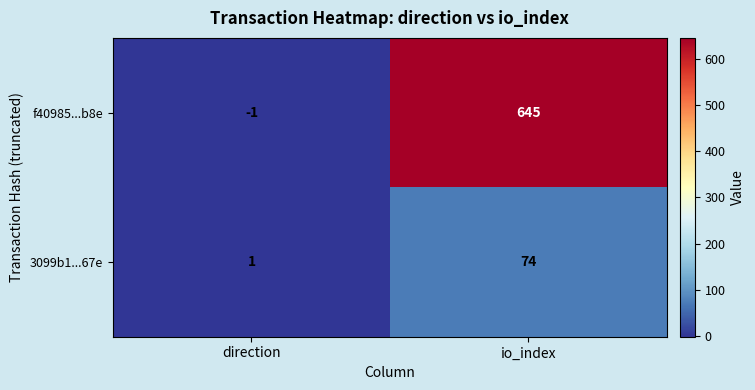

The value of f40985...b8e at io_index is 645. True or false?

True